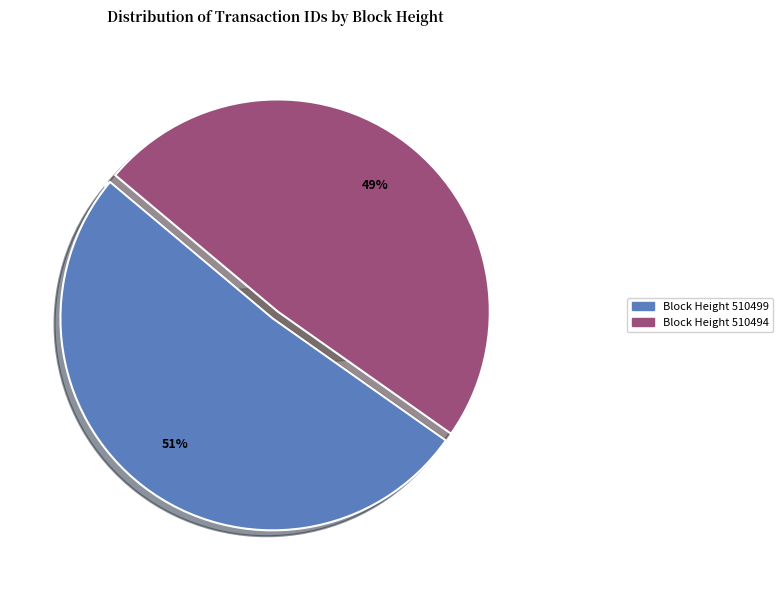

To the nearest percent, what is the average slice percentage?

50%